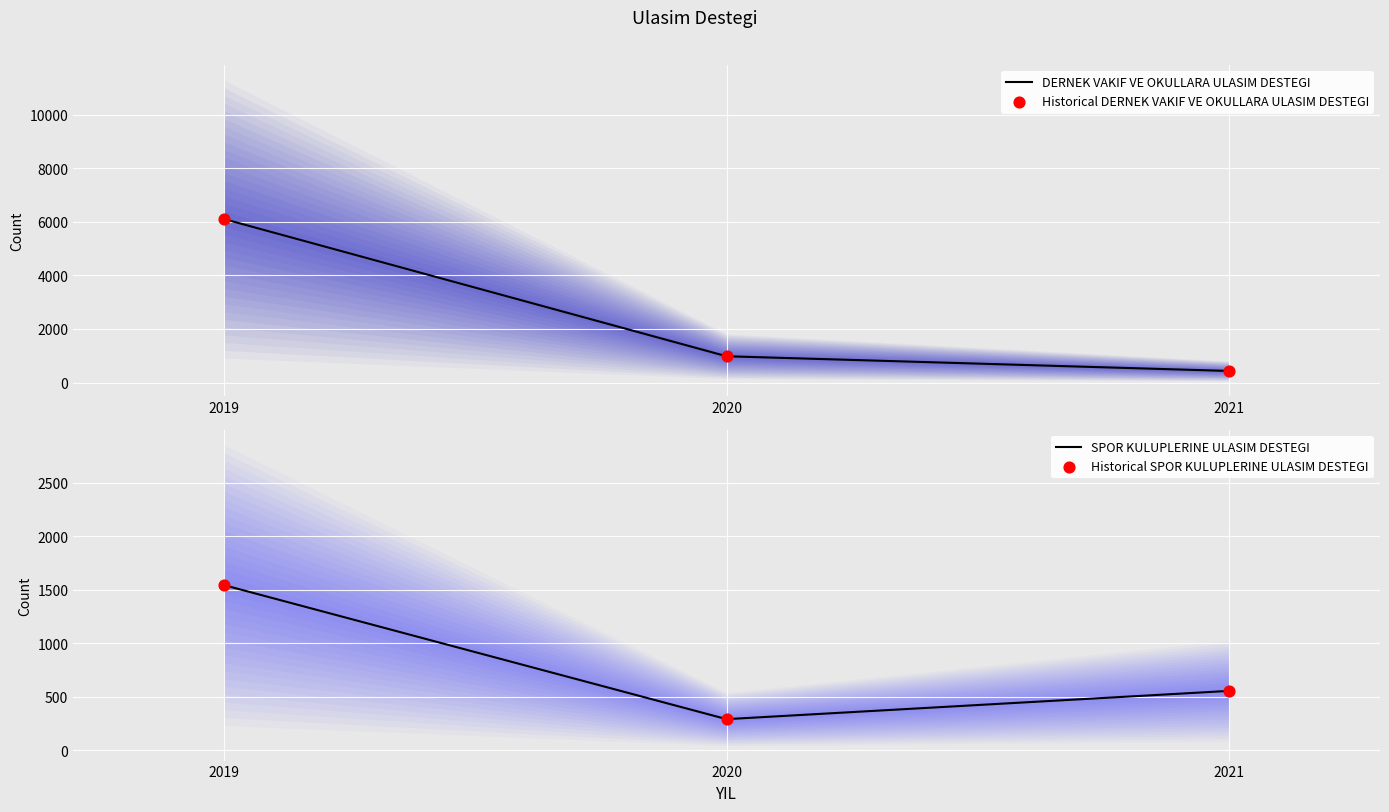

Which series contains the highest Y value?

DERNEK VAKIF VE OKULLARA ULASIM DESTEGI